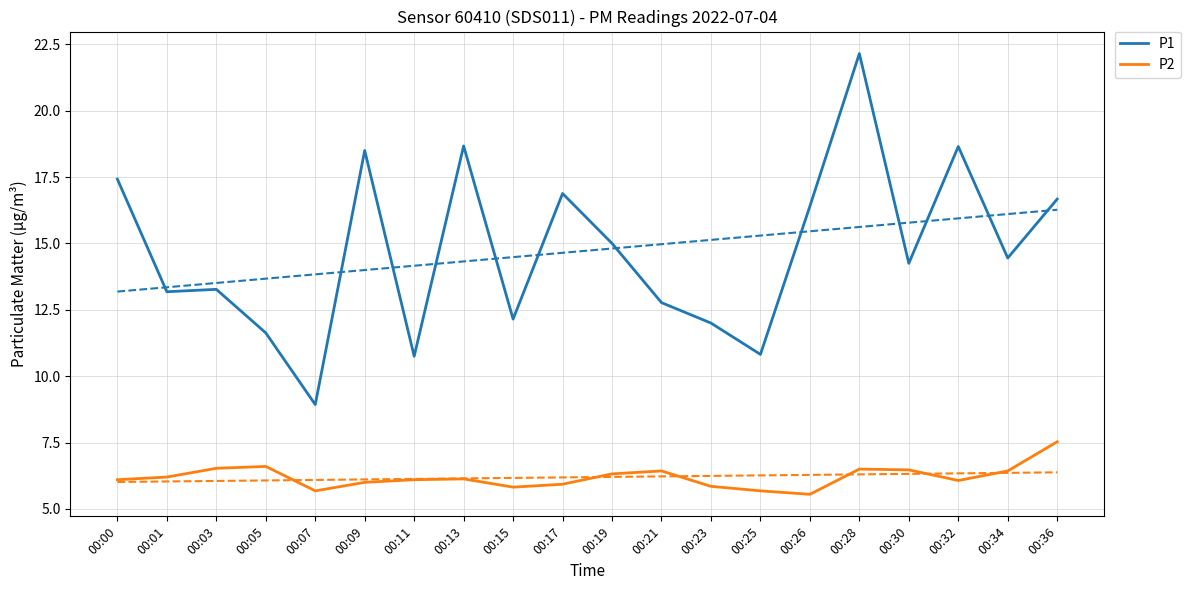

Which series has the largest total across all categories?

P1